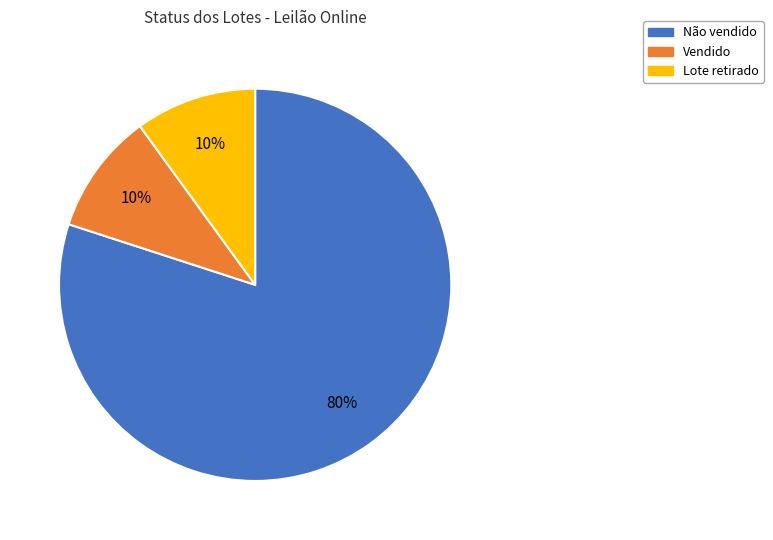

Which category has the biggest portion of the pie?

Não vendido